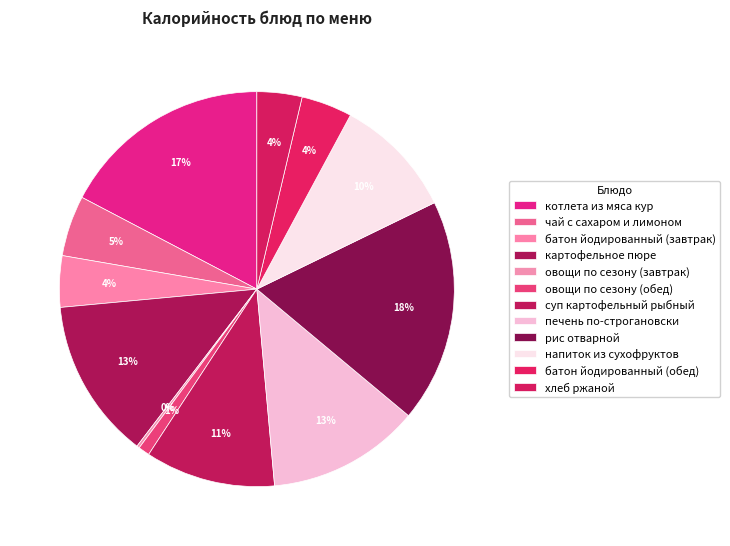

What percentage is the печень по-строгановски slice, to the nearest percent?

13%